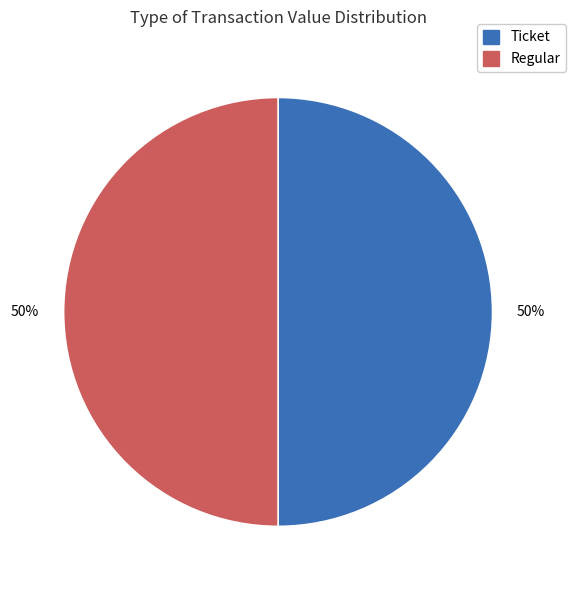

To the nearest percent, what is the average slice percentage?

50%